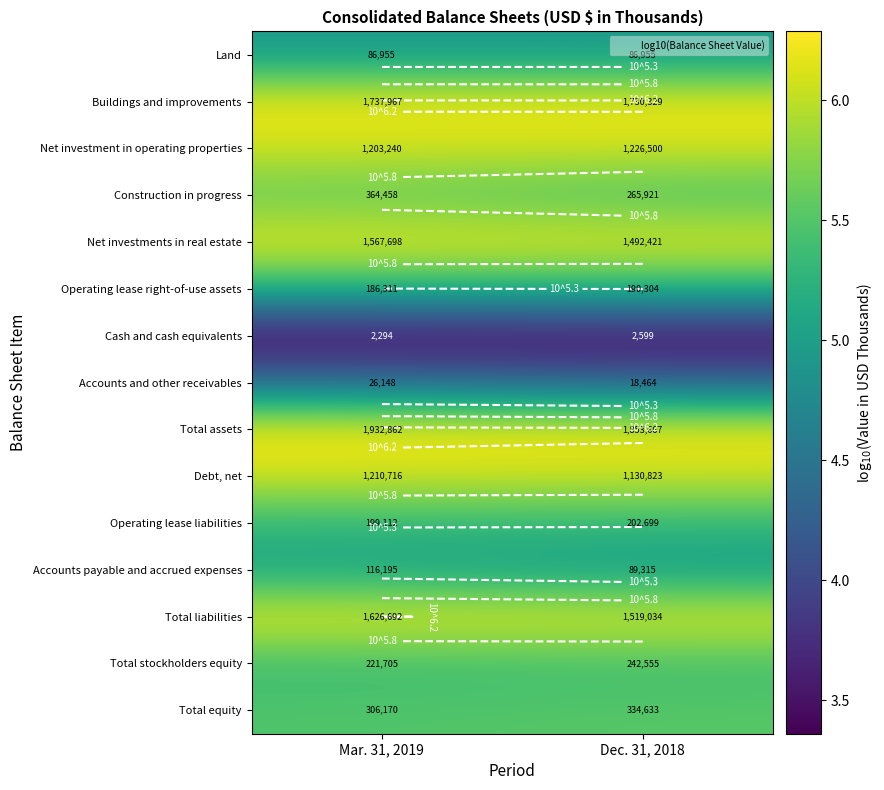

What is the lowest value of the Accounts payable and accrued expenses series?

5.0